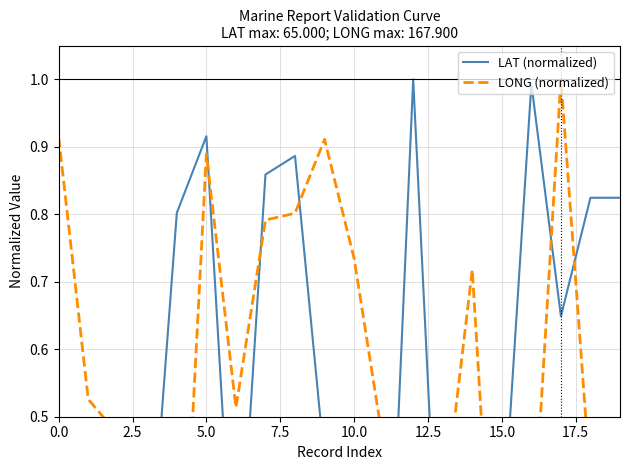

What is the maximum value shown in the chart?

1.0